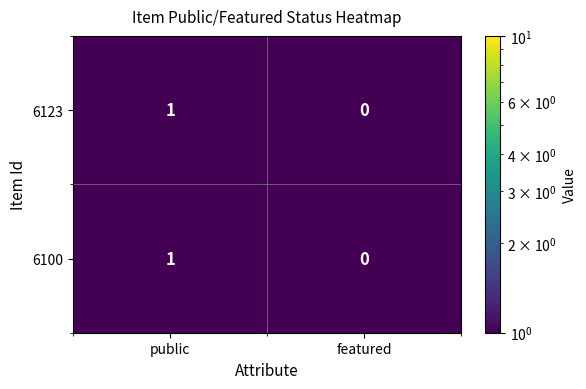

Reading right to left, what are all the values shown in this chart?

6123: featured=0	public=1
6100: featured=0	public=1